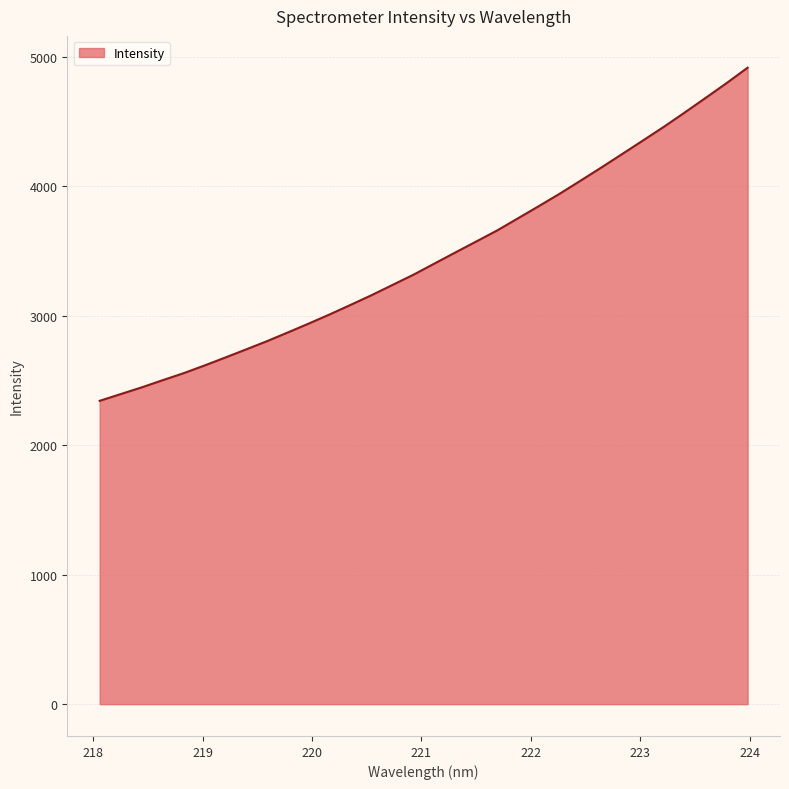

What is the minimum value shown in the chart?

2343.7